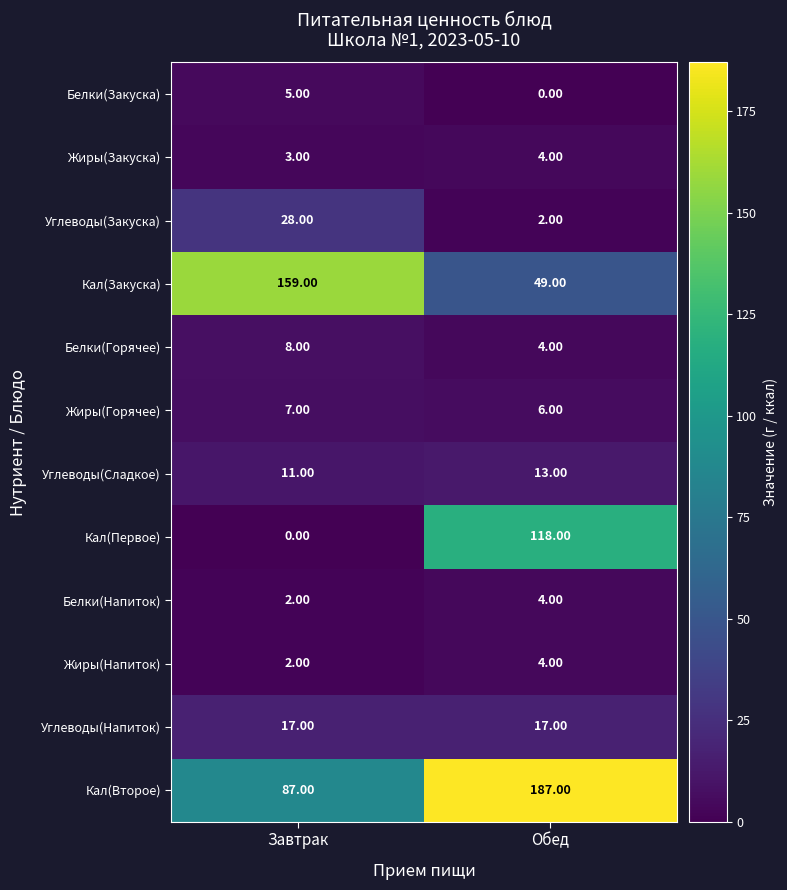

Which label corresponds to the largest value in the chart?

Обед